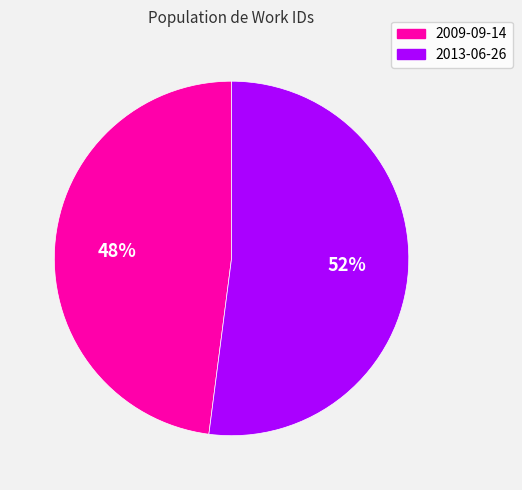

Is there a majority slice in this chart?

Yes